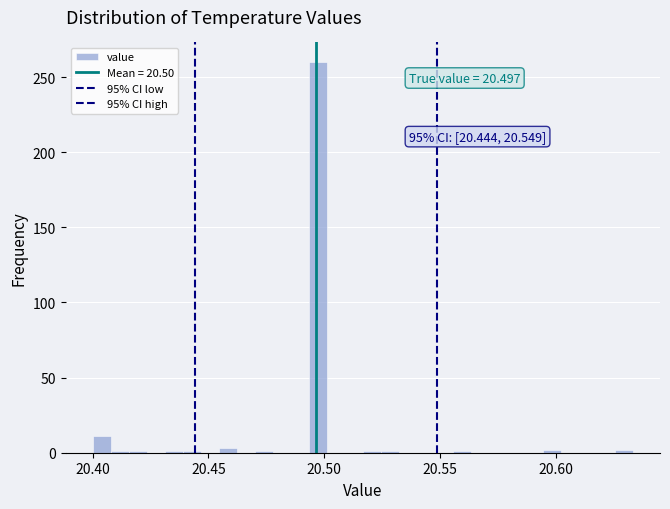

Around what value on the x-axis is the tallest bar? Give the approximate position of its centre, as read against the axis.

20.495